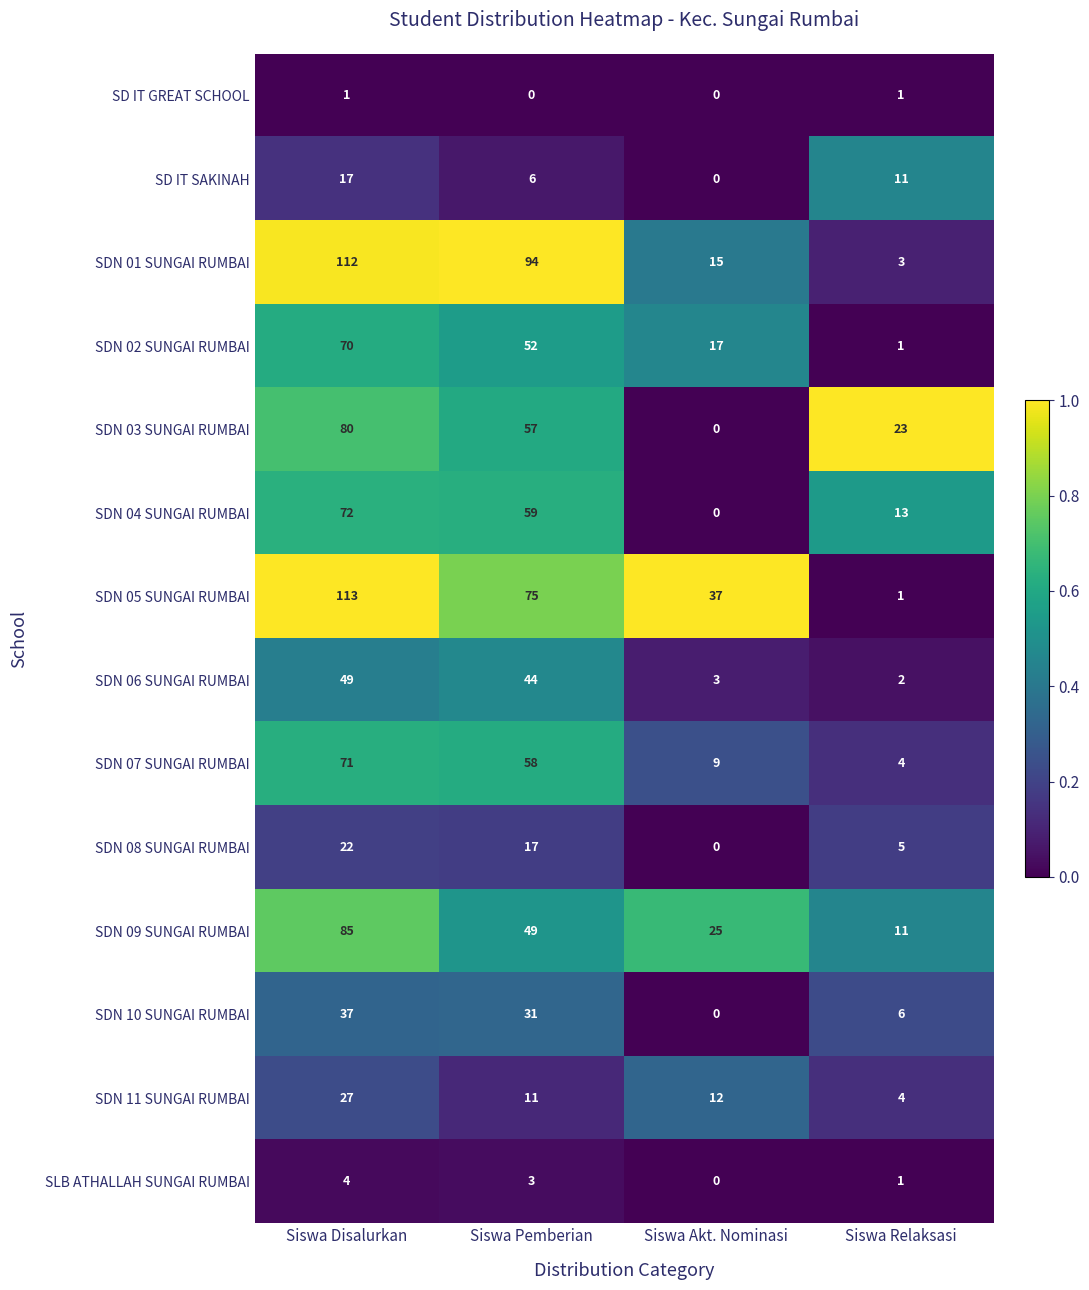

The value of SDN 09 SUNGAI RUMBAI at Siswa Pemberian is 25. True or false?

False